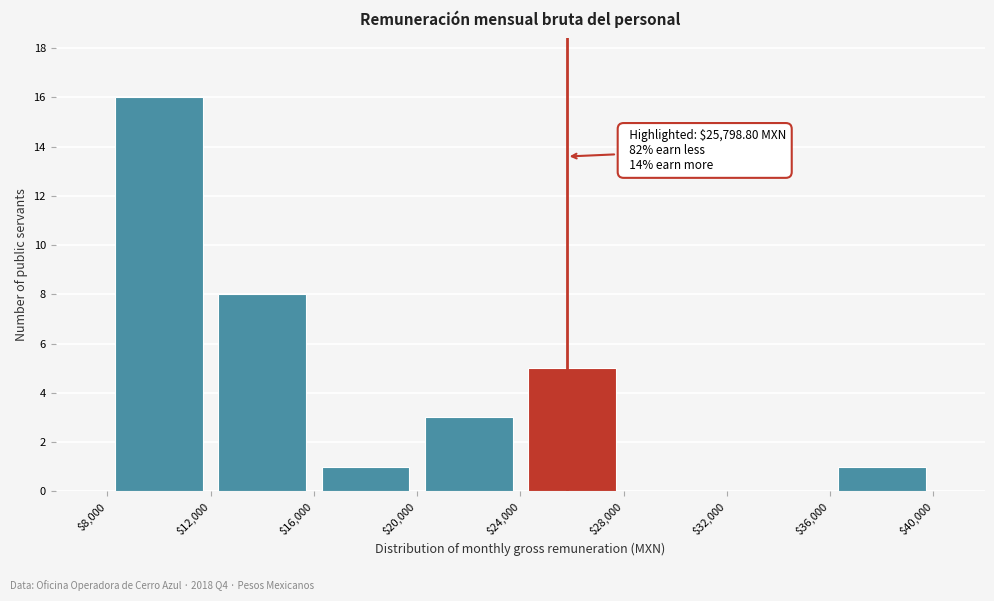

Which range on the x-axis has the tallest bar?

$8,000 to $12,000